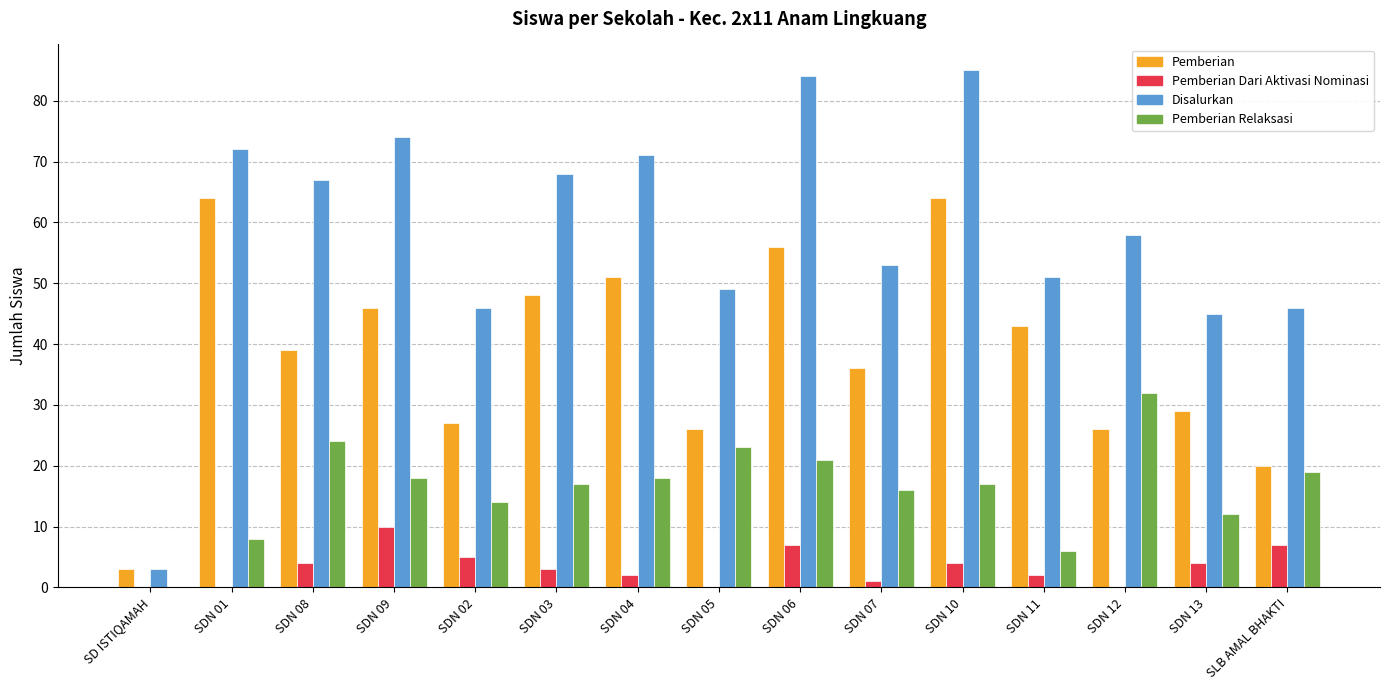

Which series has the largest total across all categories?

Disalurkan